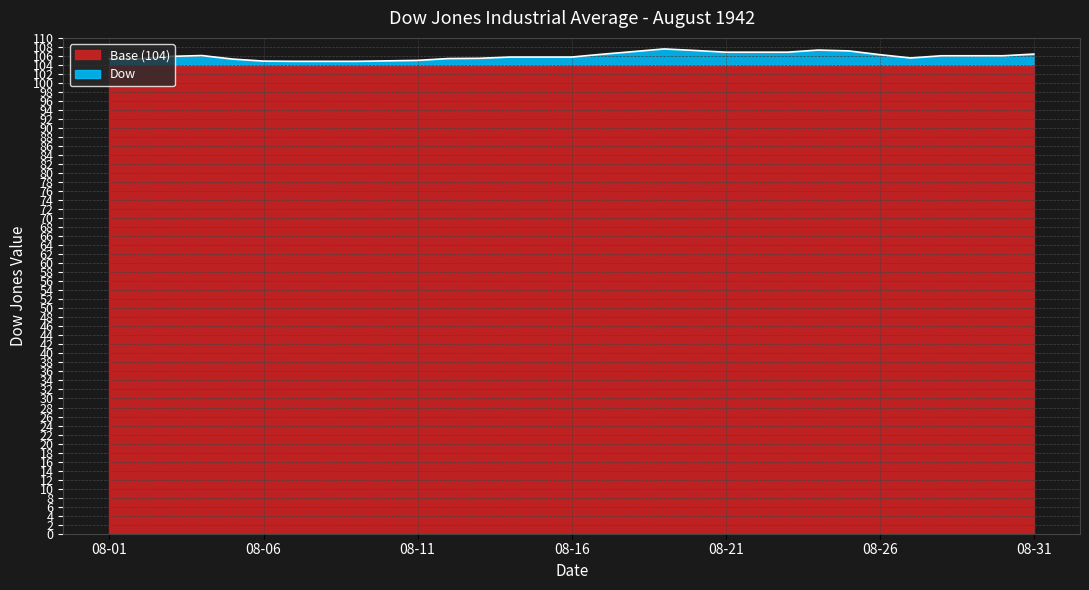

What are all the series names shown in the legend?

Base (104), Dow